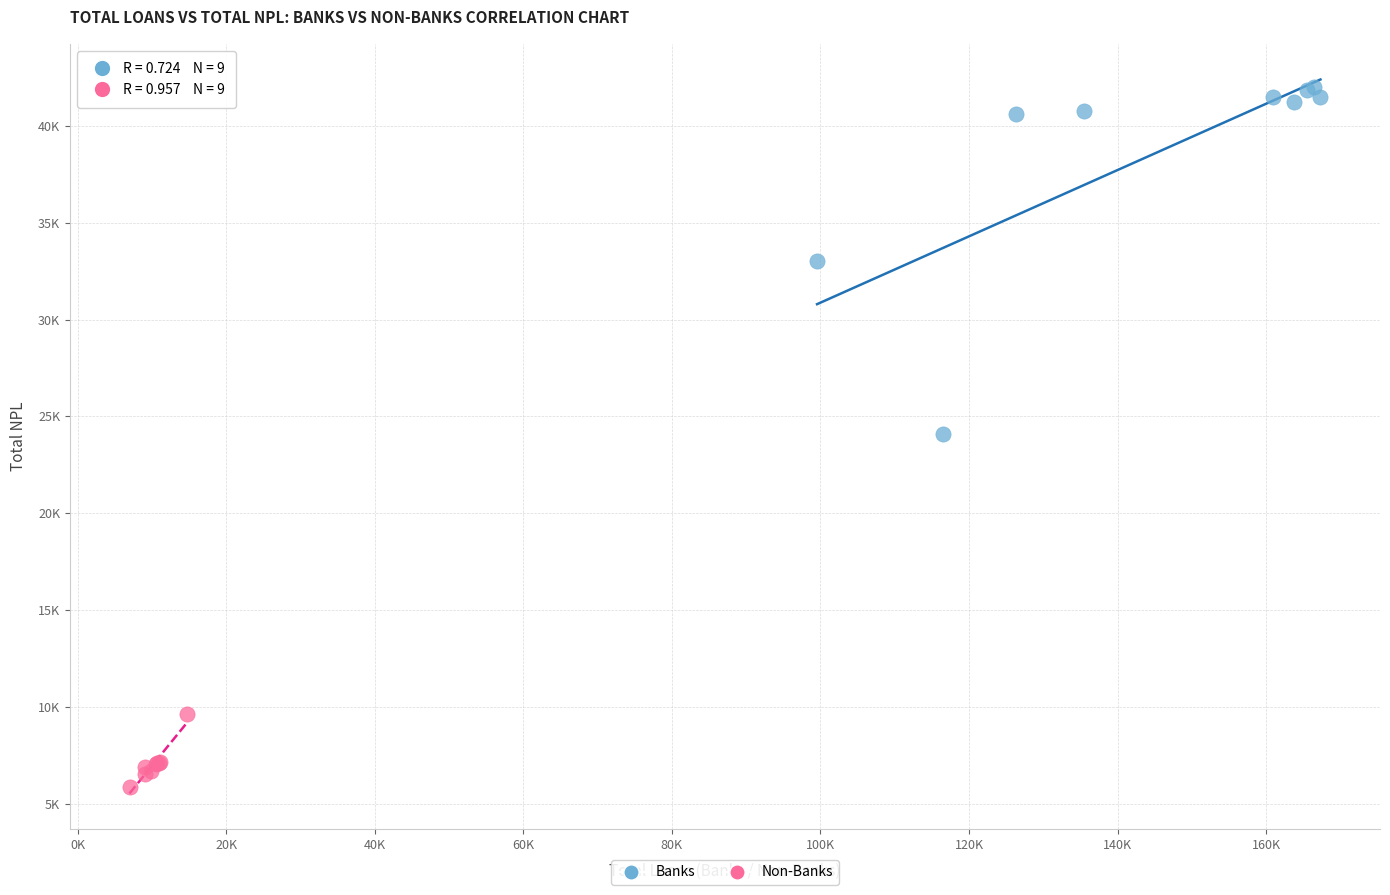

Which series reaches the maximum Y coordinate?

Banks